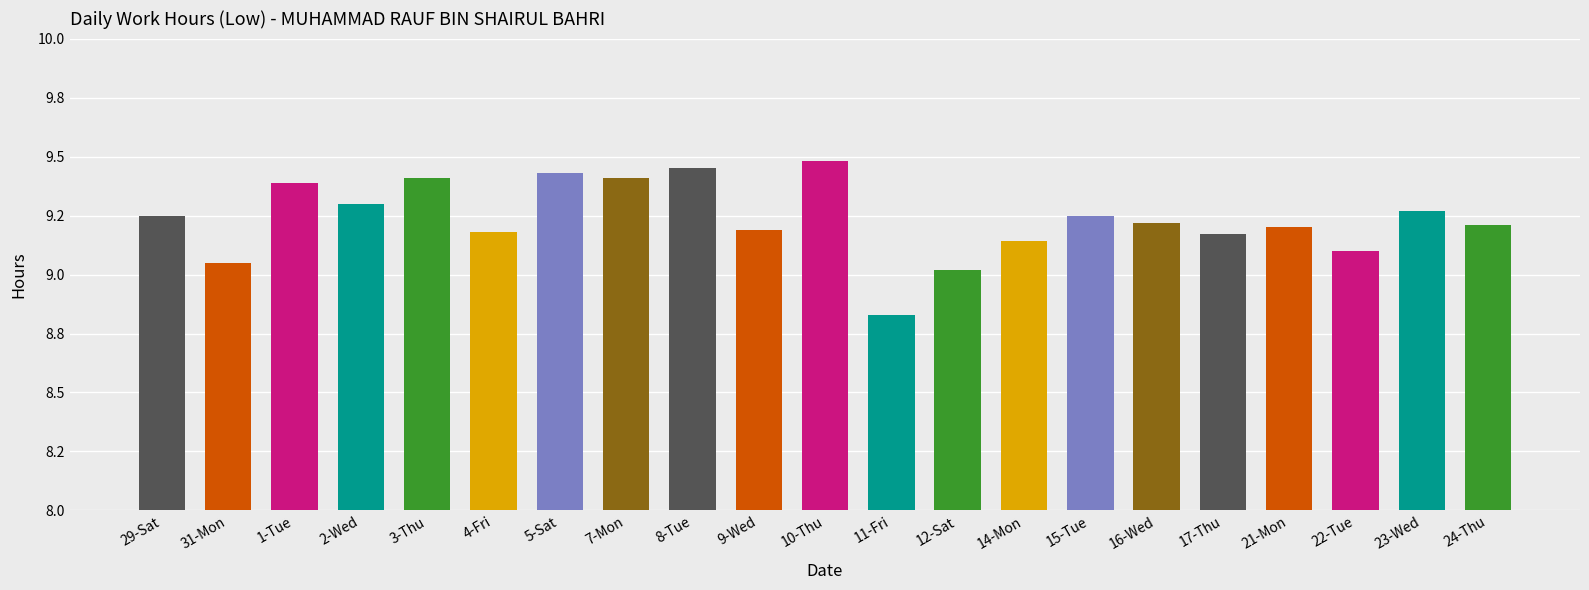

At which label is the value closest to 9?

12-Sat